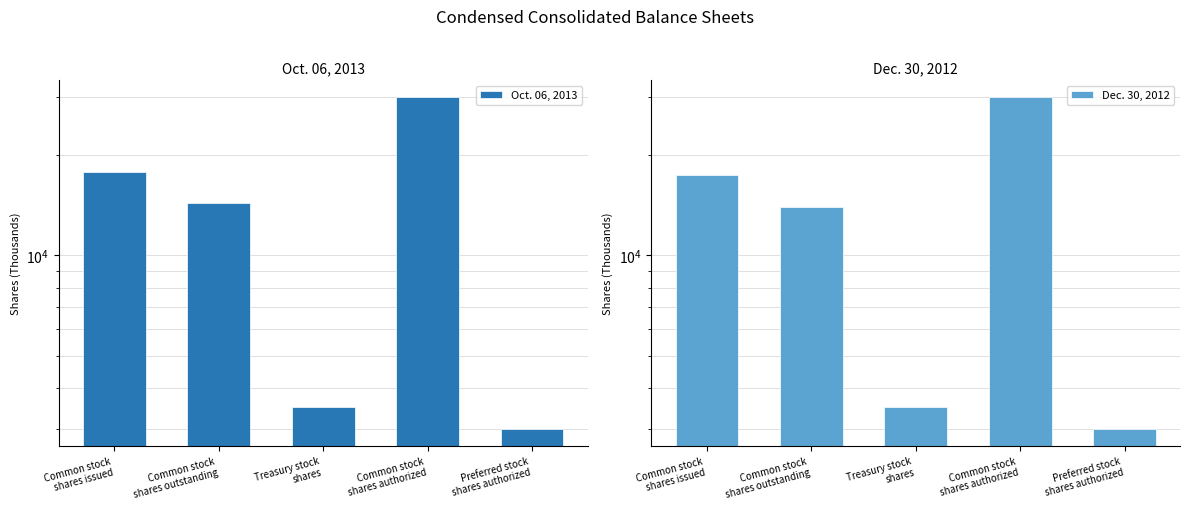

At which label is Oct. 06, 2013 closest to 16500?

Common stock
shares issued